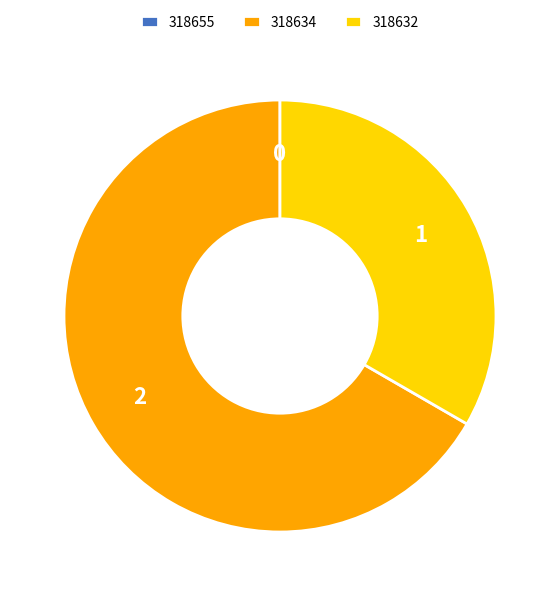

Is there any slice that represents more than half of the pie?

Yes